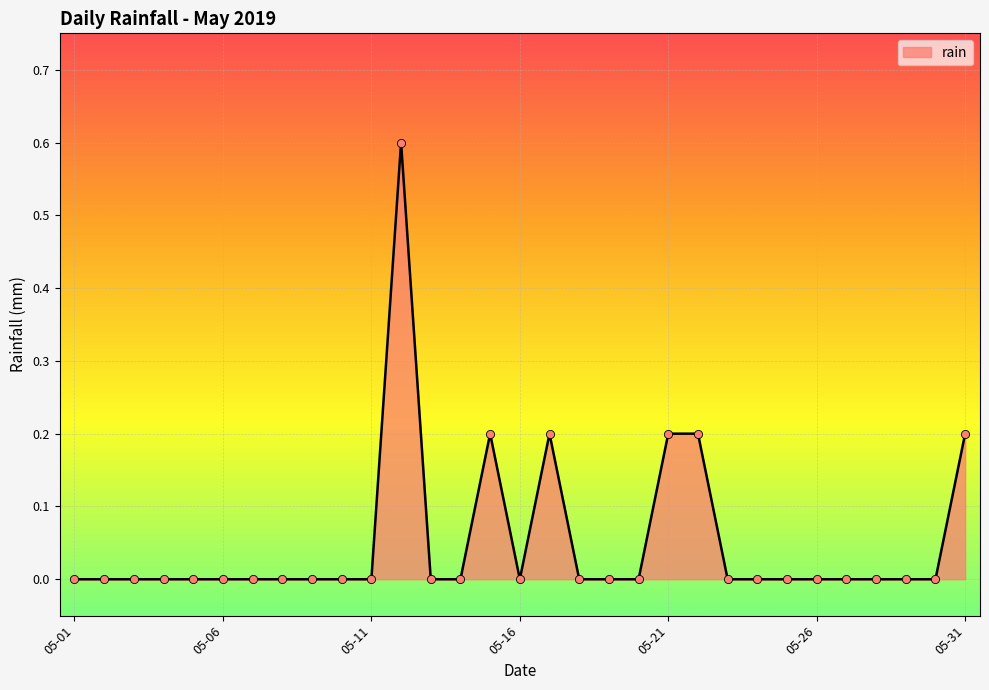

What is the difference between the maximum and minimum values?

0.6